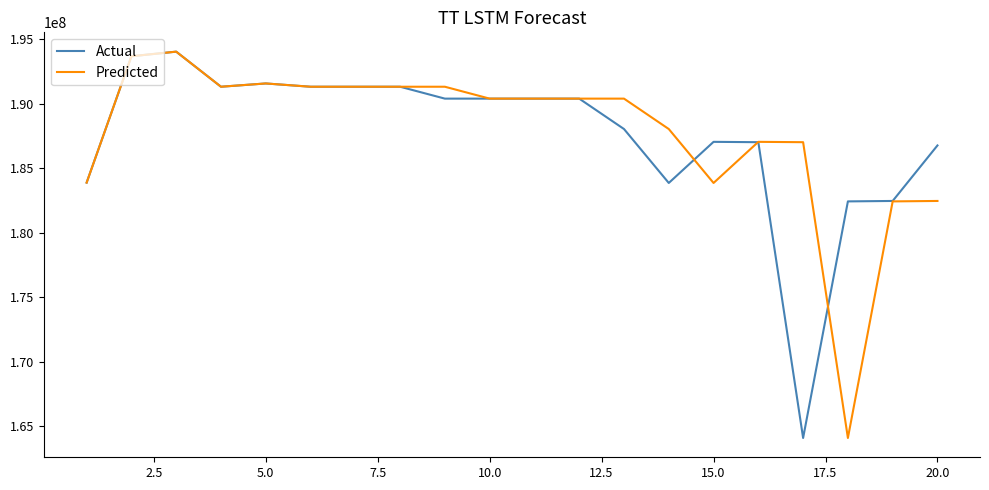

What is the greatest value displayed?

194052676